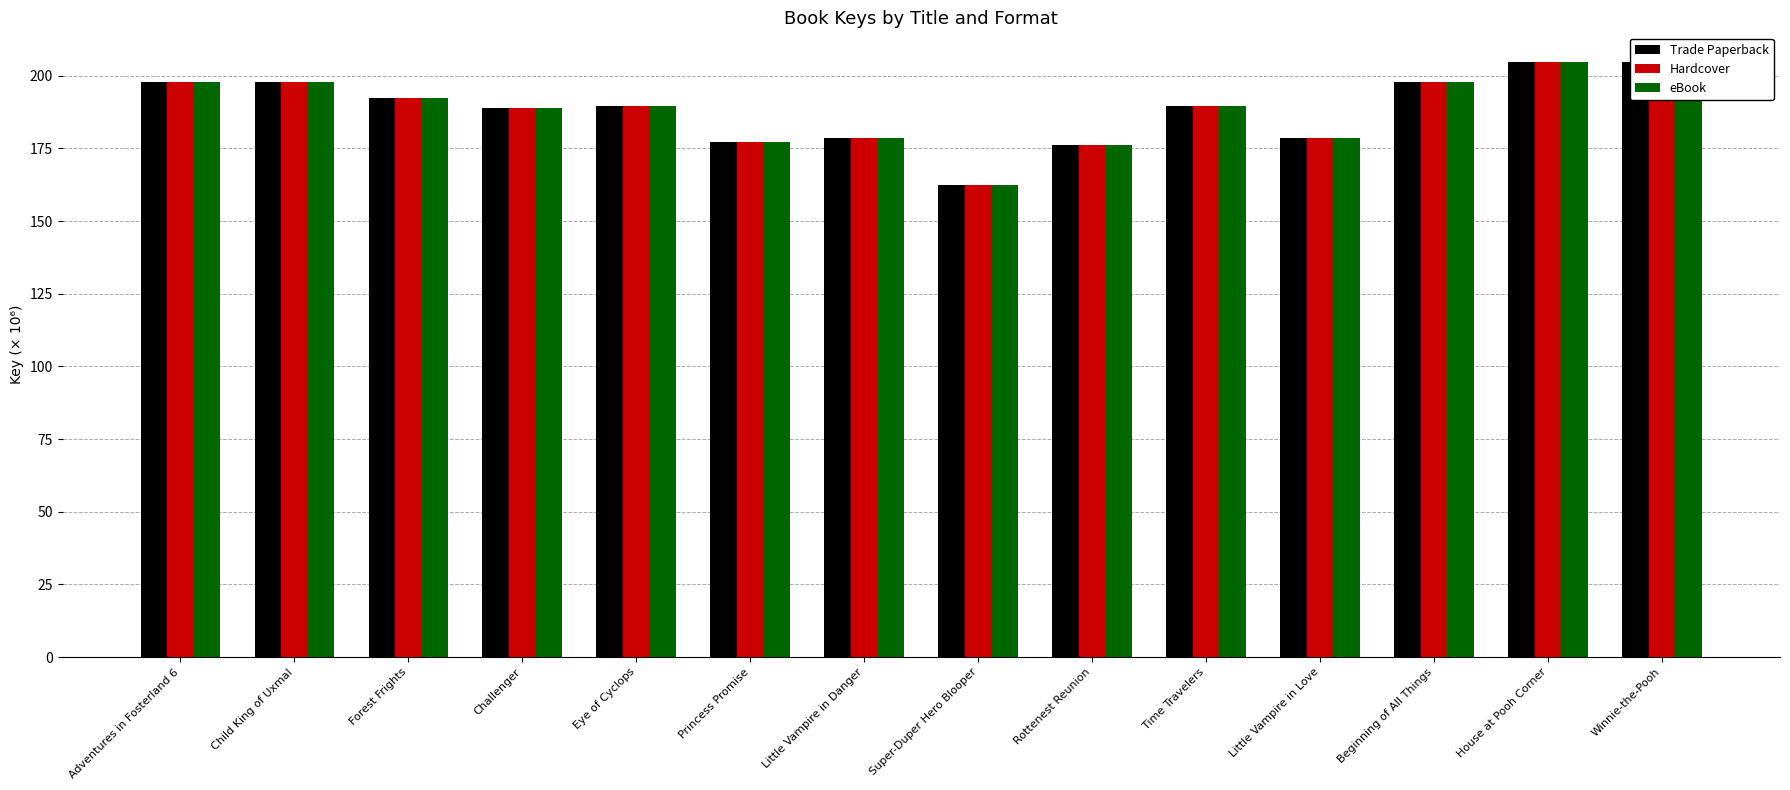

What value does the eBook series have at Child King of Uxmal?

197.7